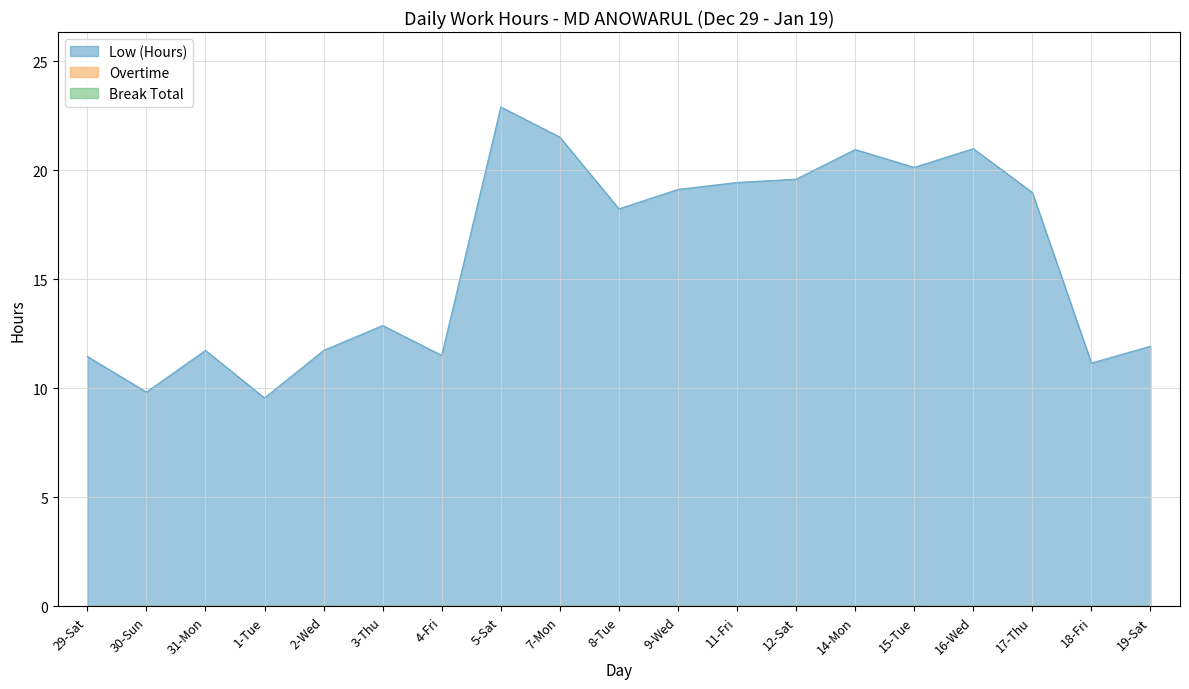

What is the difference between the highest and lowest values at 5-Sat?

22.9